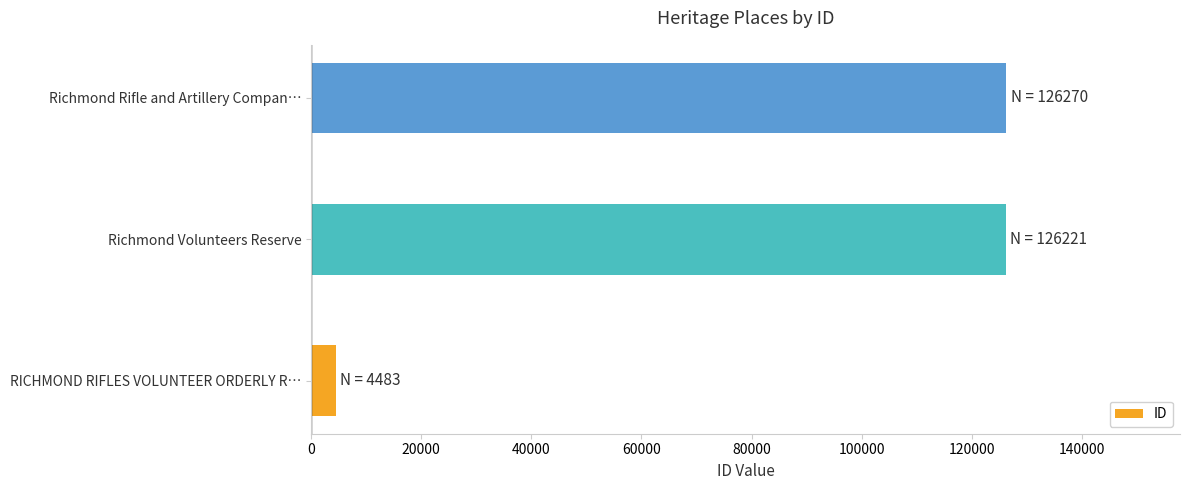

True or false: the data shows 126221 at Richmond Volunteers Reserve.

True